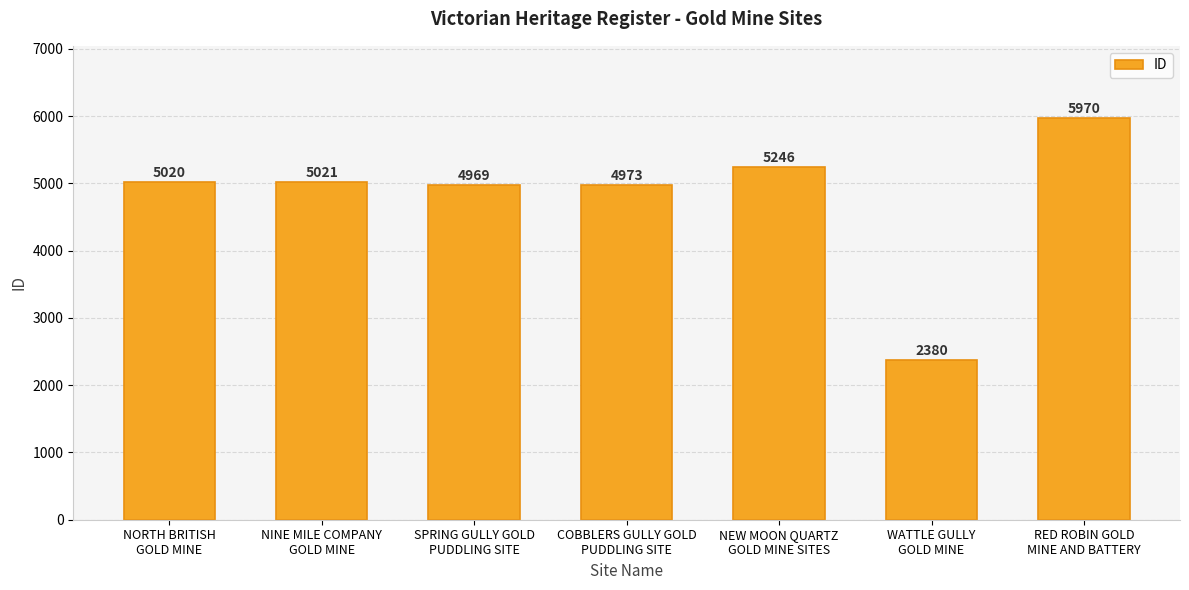

The value at SPRING GULLY GOLD
PUDDLING SITE is 4969. True or false?

True